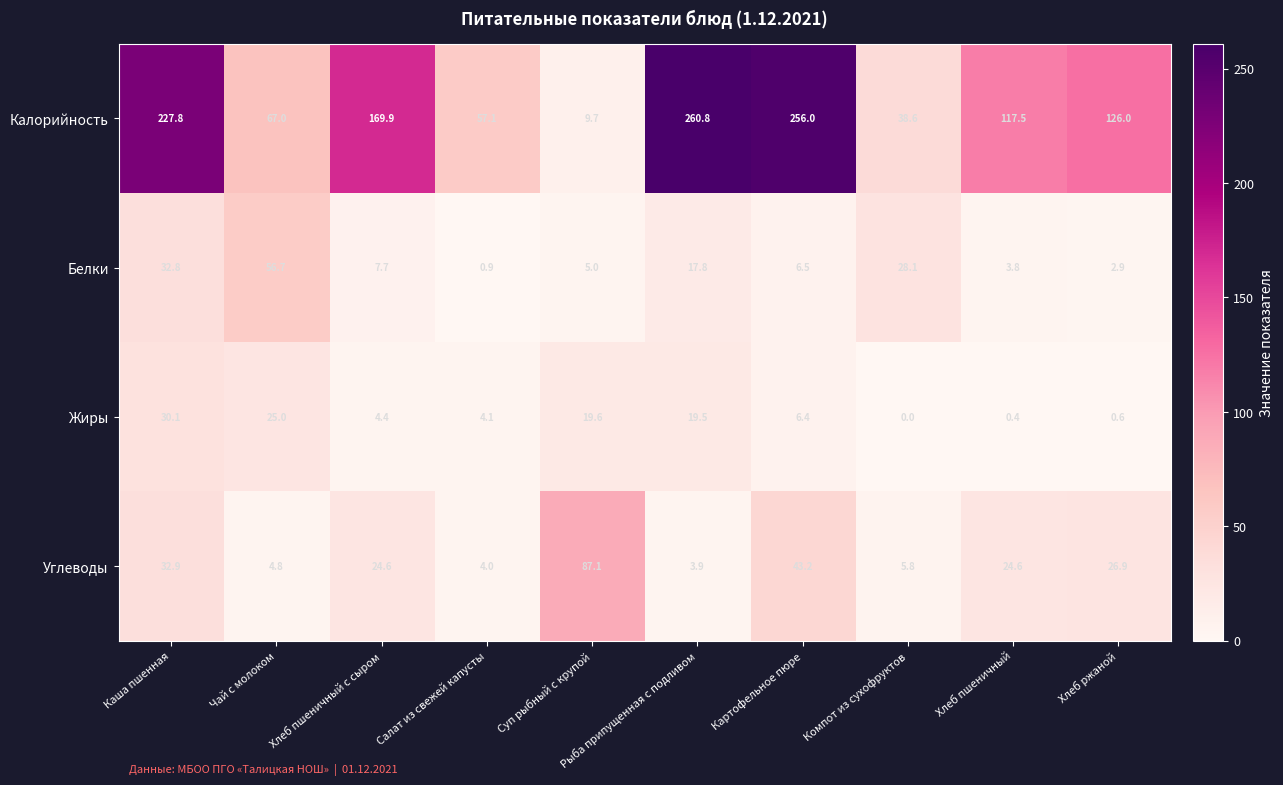

Which series has the largest total across all categories?

Калорийность